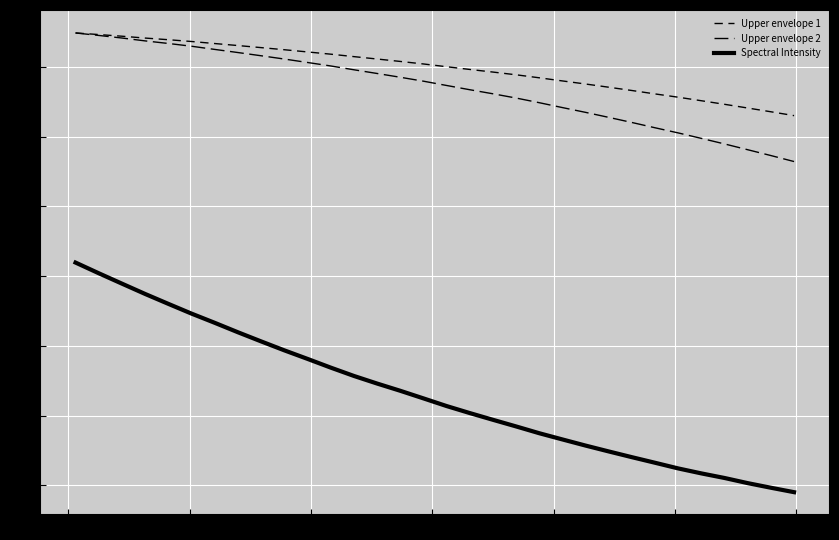

What is the minimum value for Upper envelope 1?

2459.9